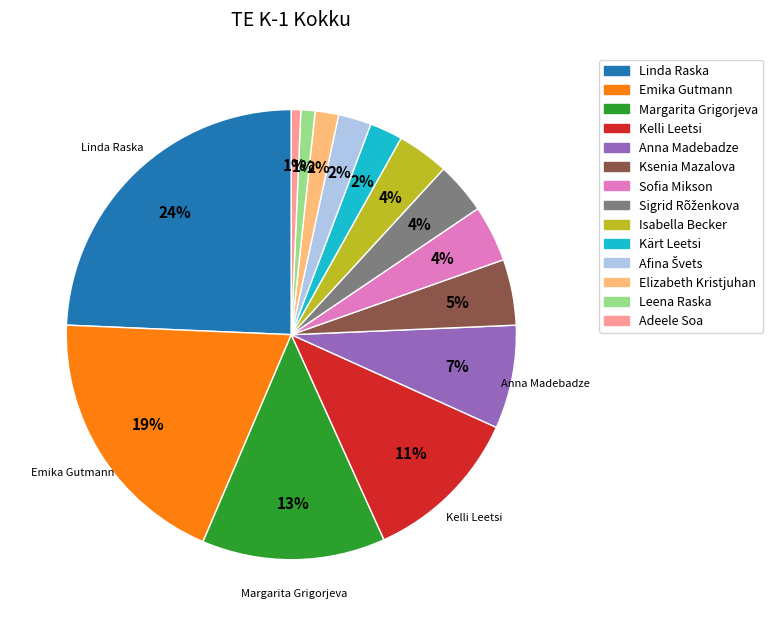

Is there a majority slice in this chart?

No